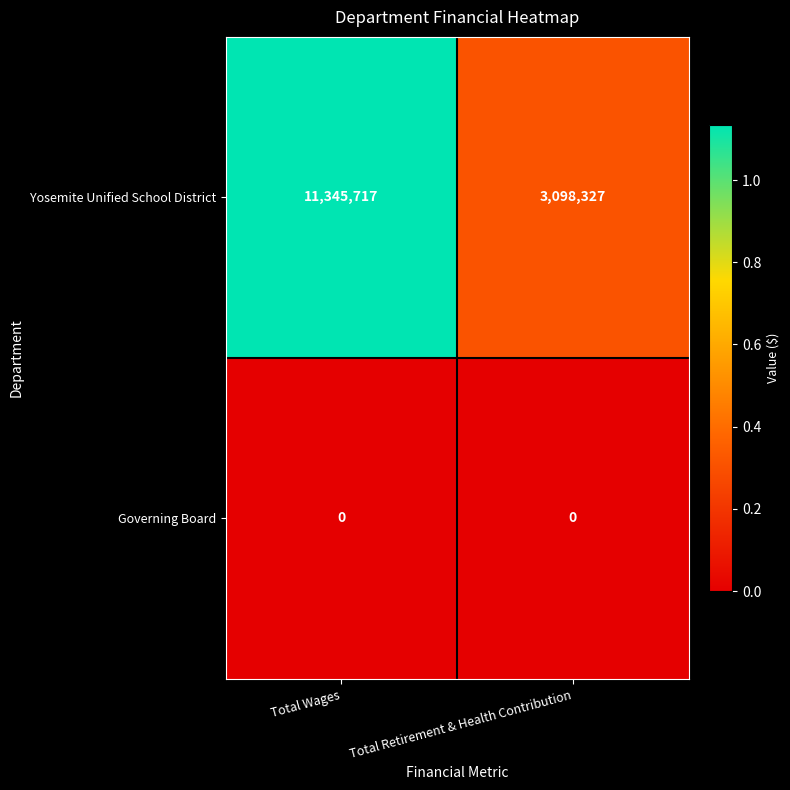

Is the value of Governing Board at Total Retirement & Health Contribution greater than the value of Yosemite Unified School District at Total Wages?

No